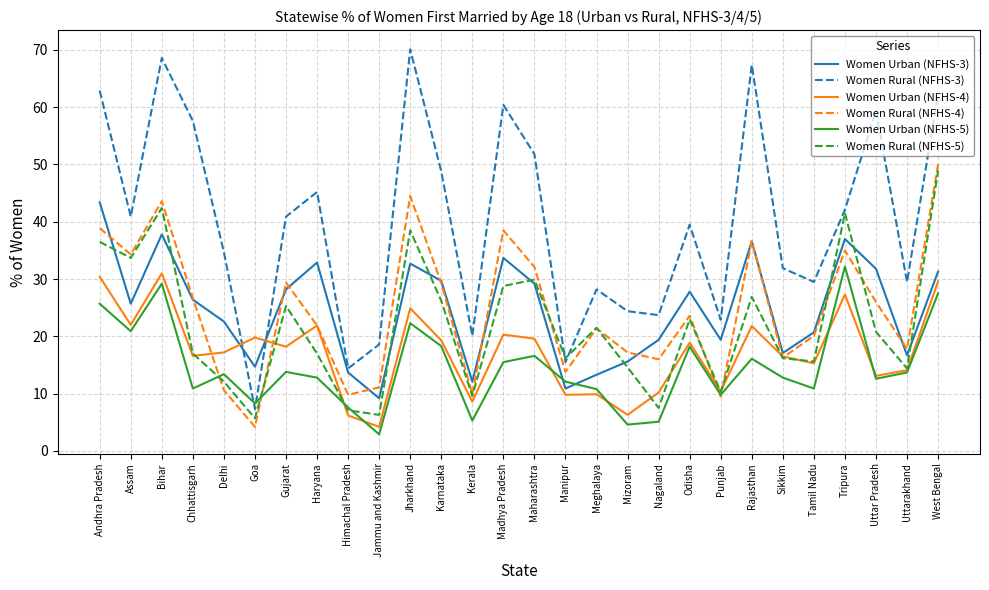

What is the total value across all series at Jammu and Kashmir?

52.3